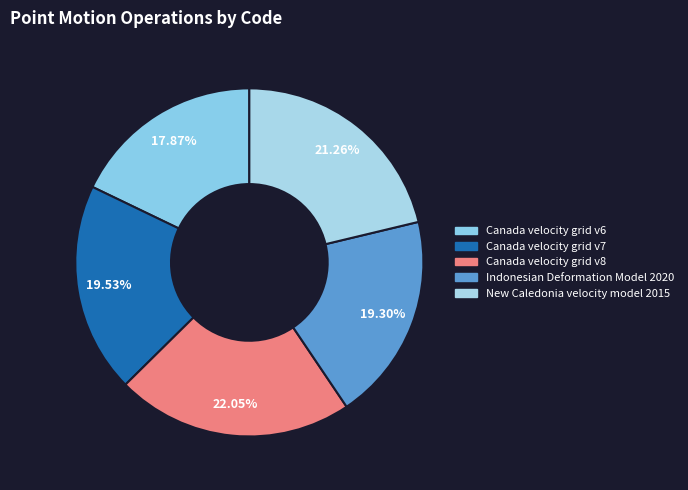

Which category has the smallest portion of the pie?

Canada velocity grid v6